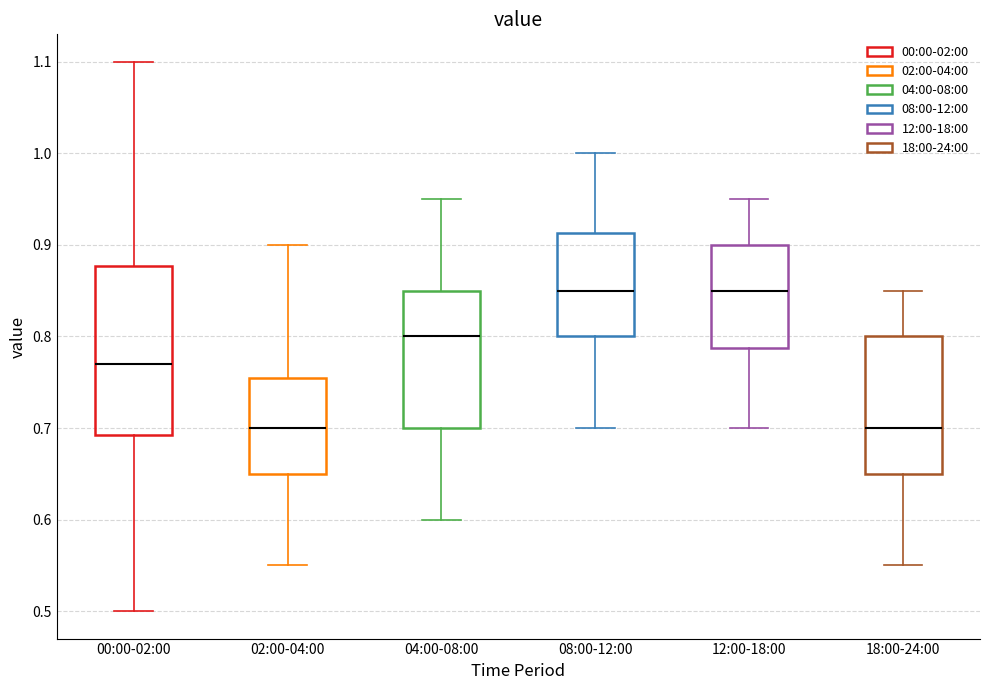

Comparing the boxes themselves (not the whiskers), which one is the tallest?

00:00-02:00